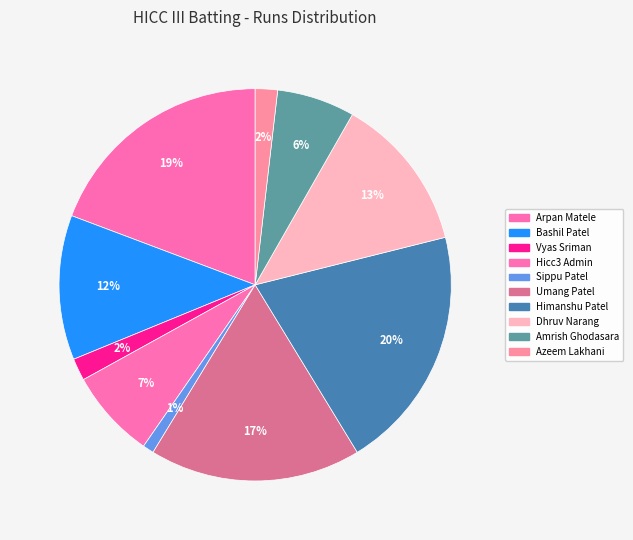

Is the sum of Umang Patel and Dhruv Narang greater than half?

No